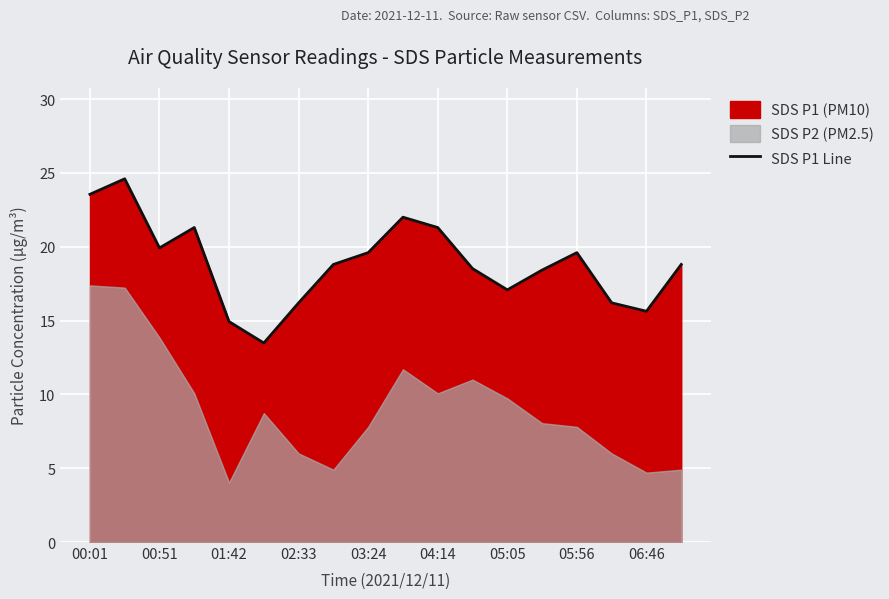

At which label does SDS P1 Line first exceed 18?

00:01